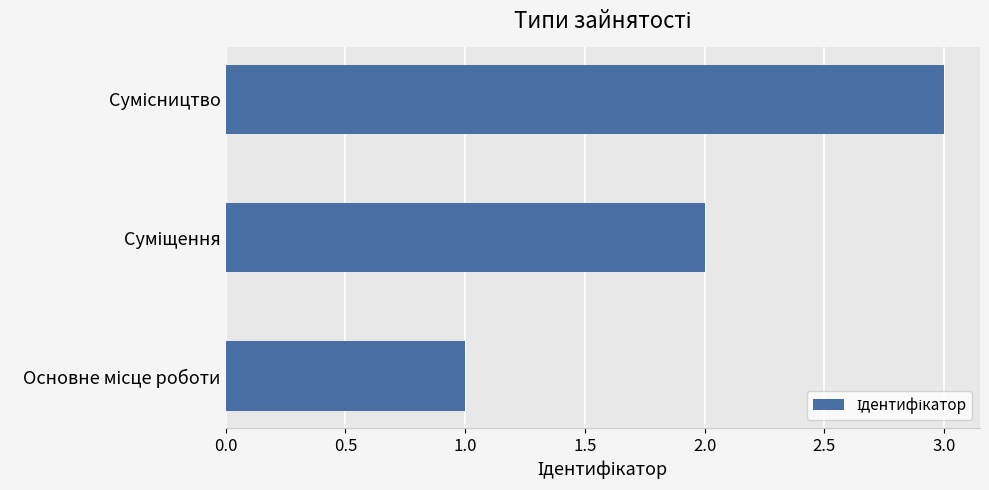

What is the average value?

2